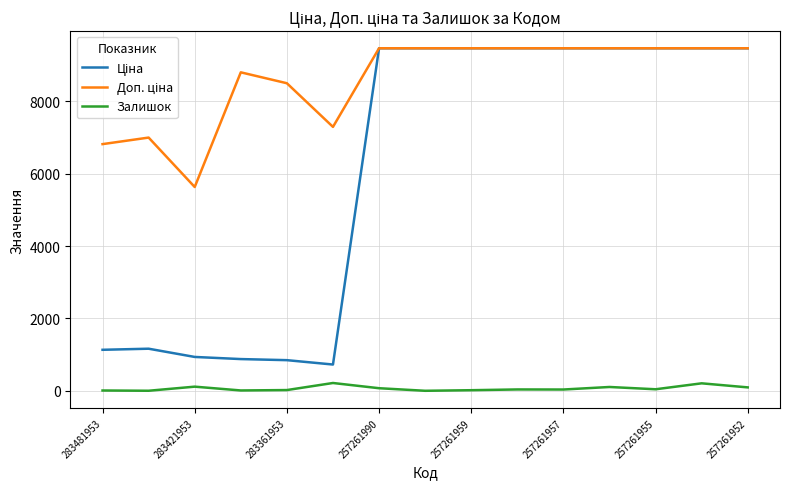

What is the maximum value shown in the chart?

9458.9